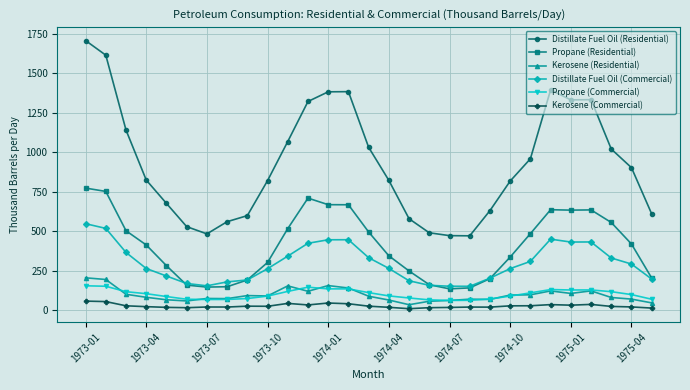

True or false: Propane (Commercial) has more than 1 interior local peaks.

True